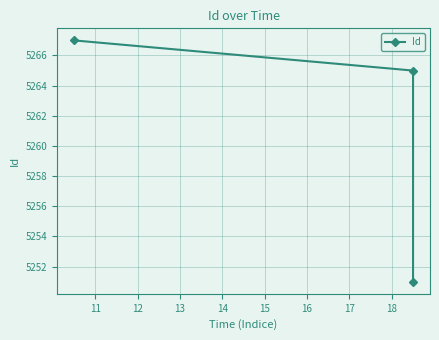

True or false: the data shows 1913 at 10.

False